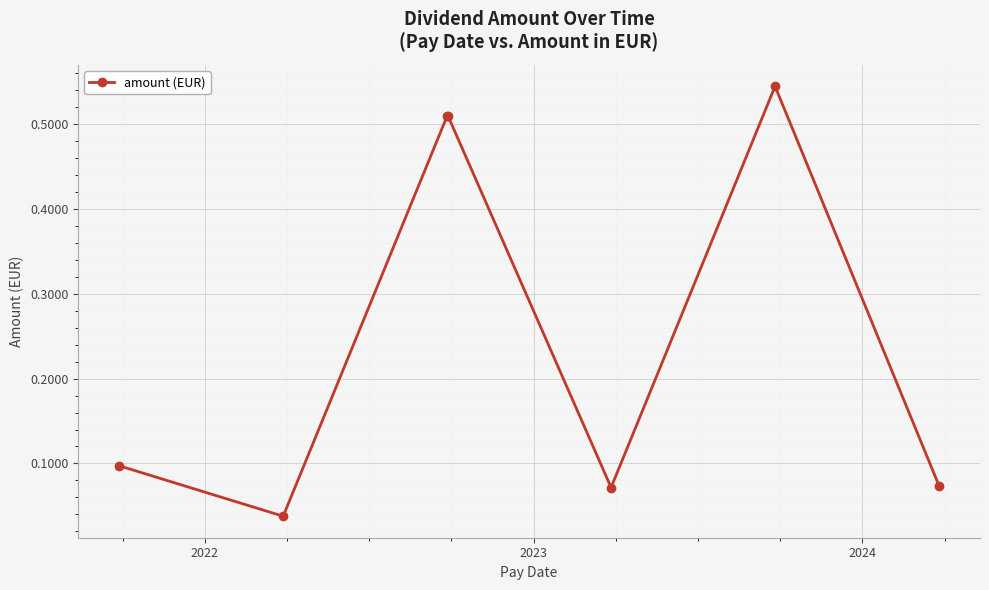

How many categories are shown in the chart?

7